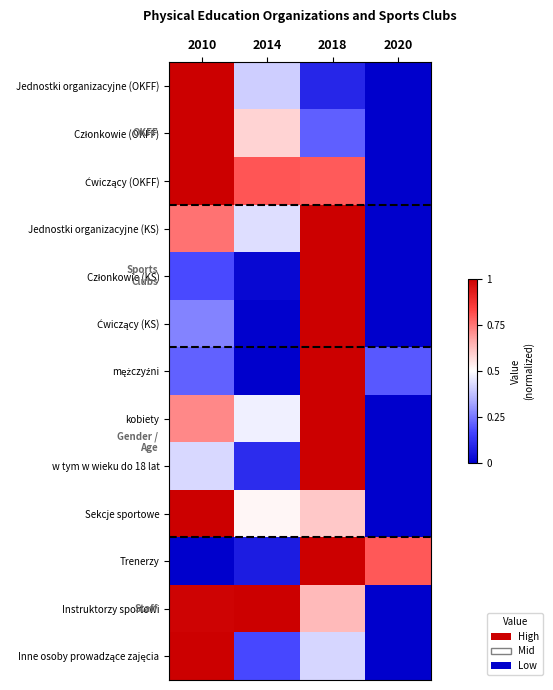

Which label corresponds to the smallest value in the chart?

2020